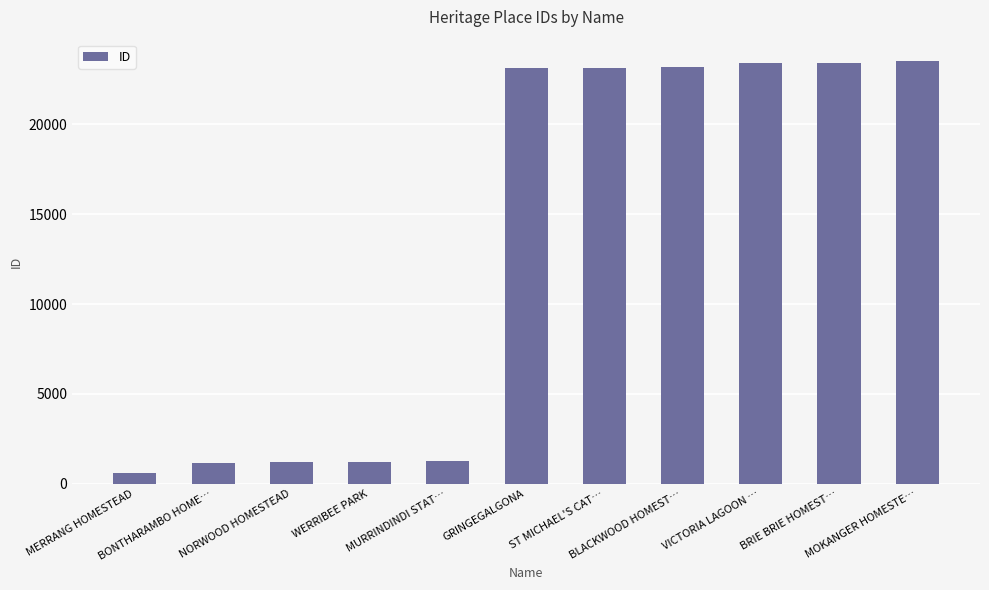

What is the value of the 3rd bar from the left?

1185